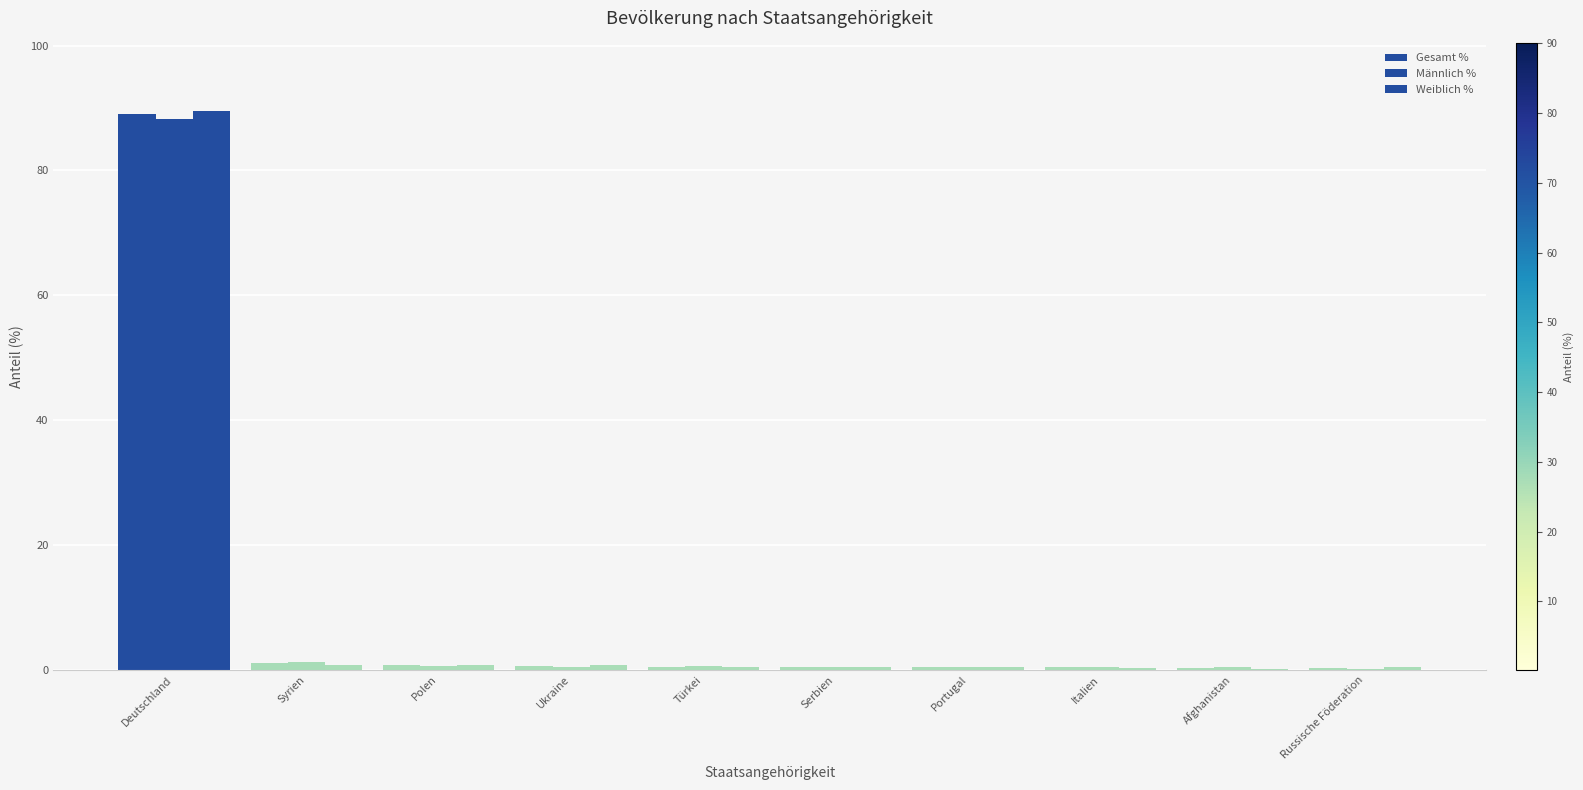

What is the label of the 10th bar from the left?

Russische Föderation